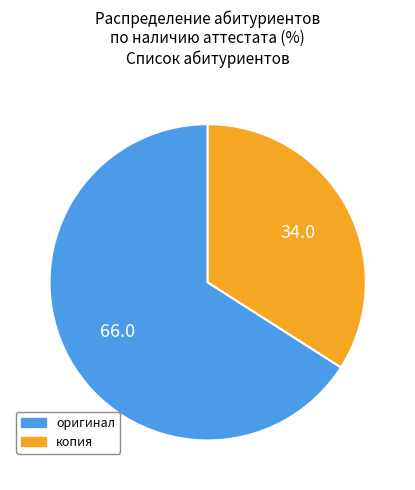

Combined, do оригинал and копия account for over 50%?

Yes